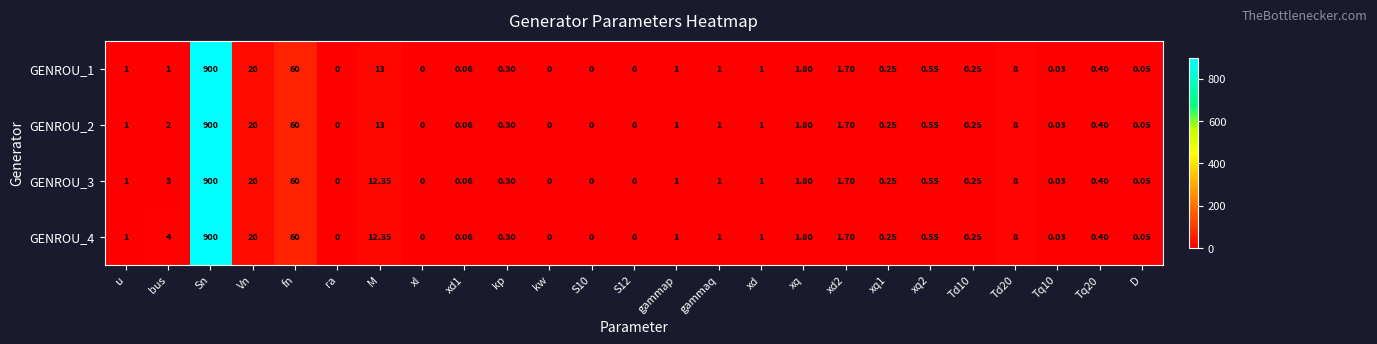

At which category is the sum across all series the highest?

Sn